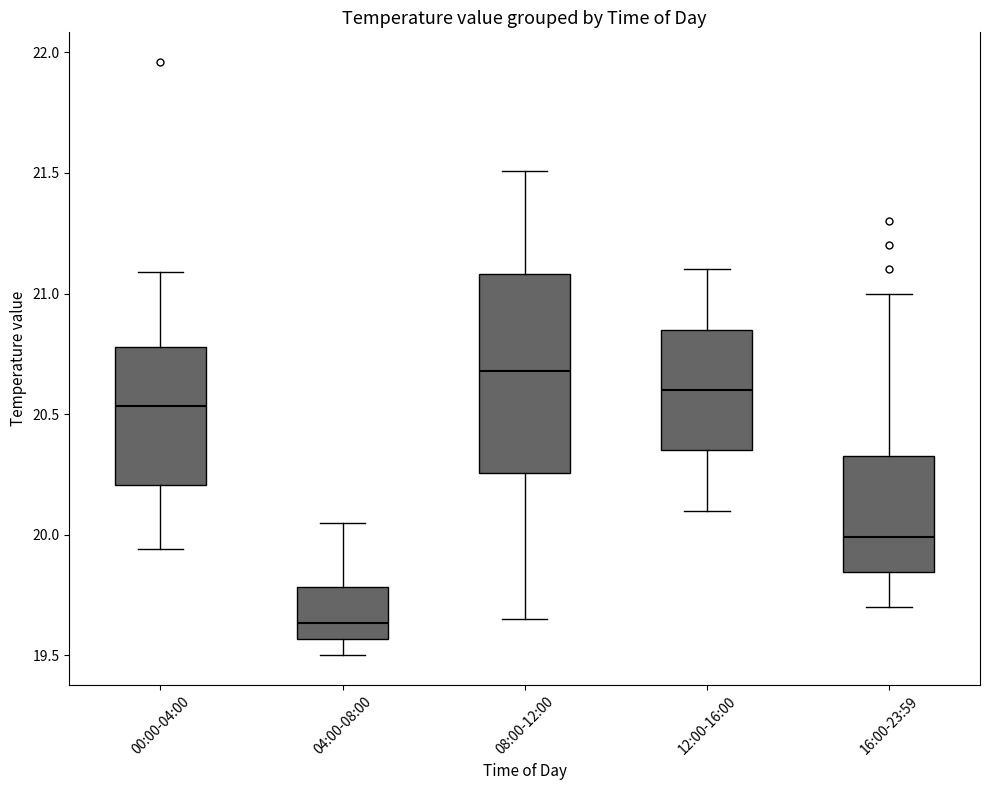

Reading left to right, read every box against the y-axis: the position of its median line, the range the box covers, and the ends of its whiskers. The values are not printed on the chart, so give them approximately, as read against the axis.

00:00-04:00: median 20.55, box 20.20 to 20.80, whiskers 19.95 to 21.10
04:00-08:00: median 19.65, box 19.55 to 19.80, whiskers 19.50 to 20.05
08:00-12:00: median 20.70, box 20.25 to 21.10, whiskers 19.65 to 21.50
12:00-16:00: median 20.60, box 20.35 to 20.85, whiskers 20.10 to 21.10
16:00-23:59: median 20.00, box 19.85 to 20.35, whiskers 19.70 to 21.00